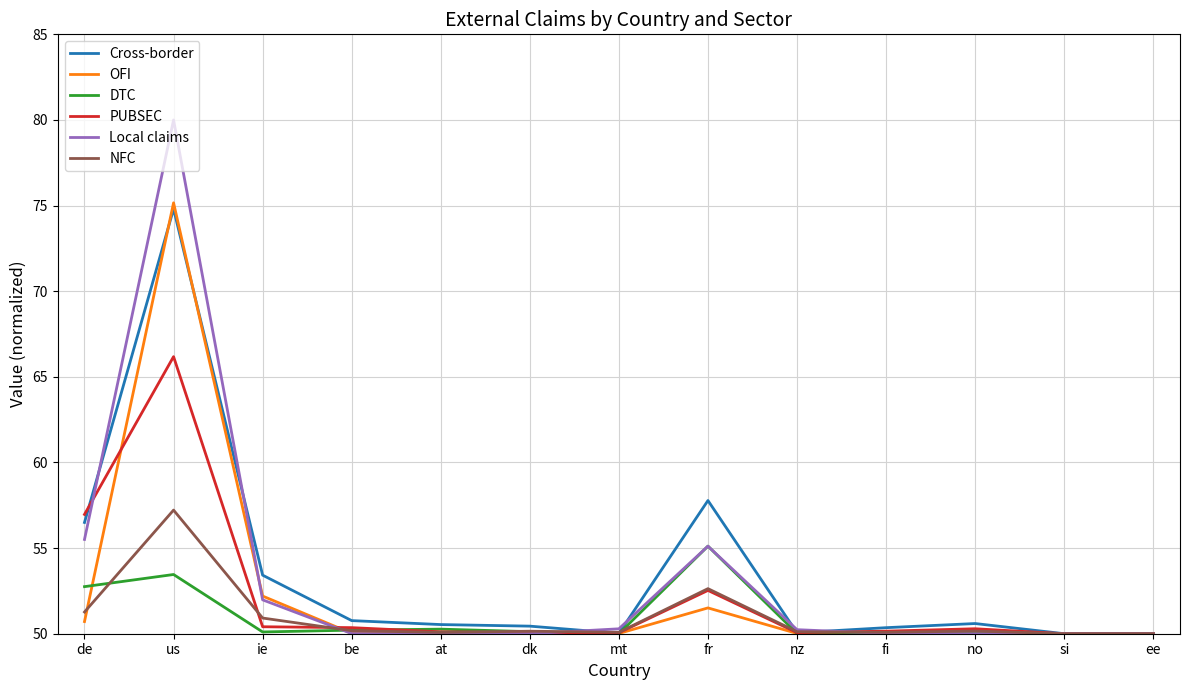

What is the spread (max minus min) of values at de?

6.3